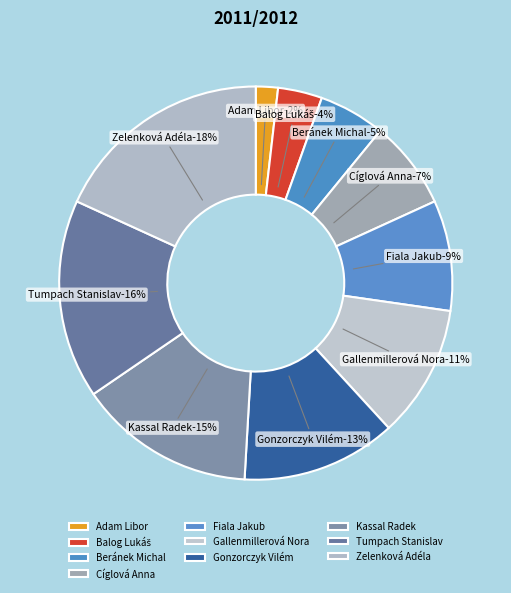

Rank the categories by value from lowest to highest.

Adam Libor, Balog Lukáš, Beránek Michal, Cíglová Anna, Fiala Jakub, Gallenmillerová Nora, Gonzorczyk Vilém, Kassal Radek, Tumpach Stanislav, Zelenková Adéla